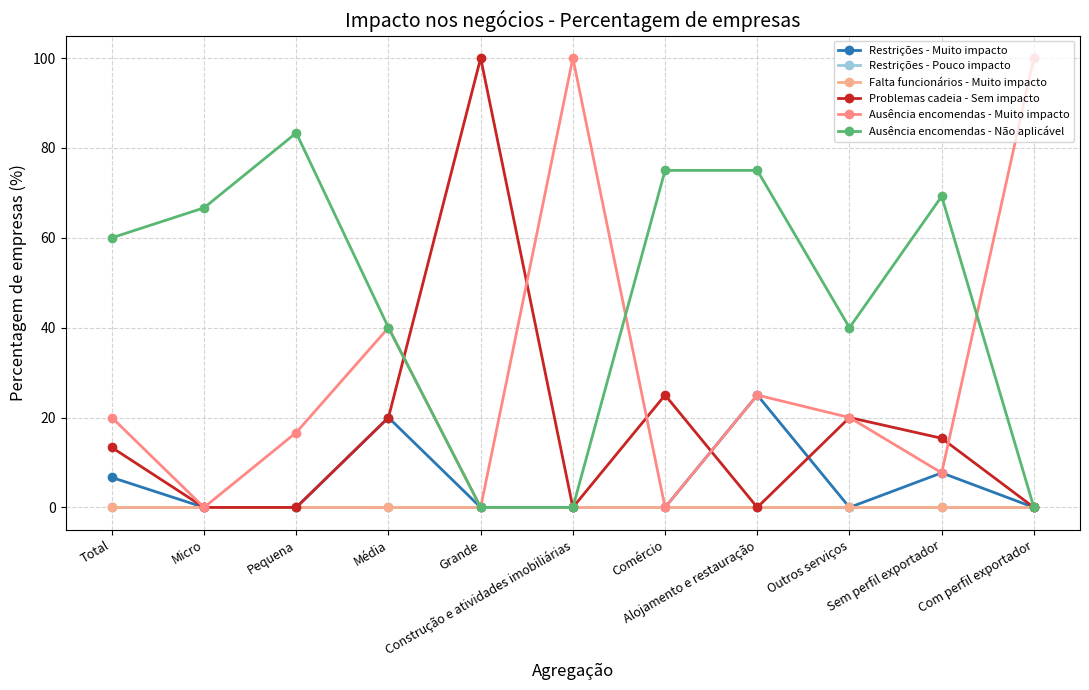

What position from the left is Outros serviços?

9